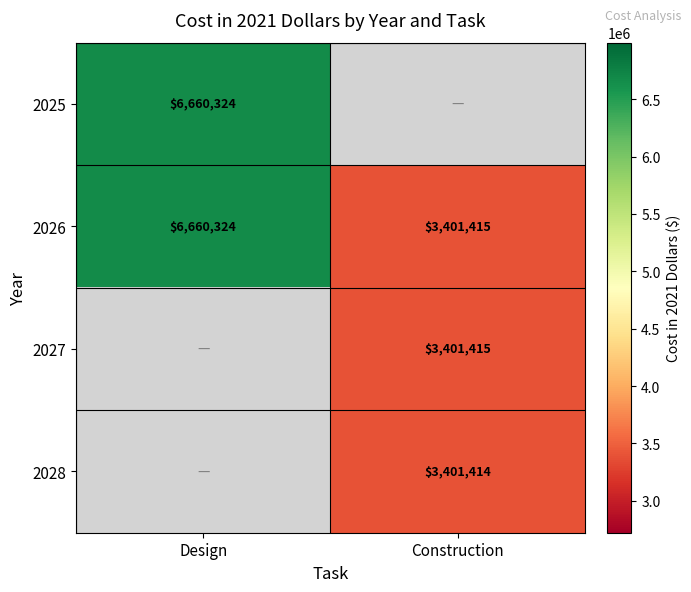

What is the sum of the 2026 values at Design and Construction?

10061739